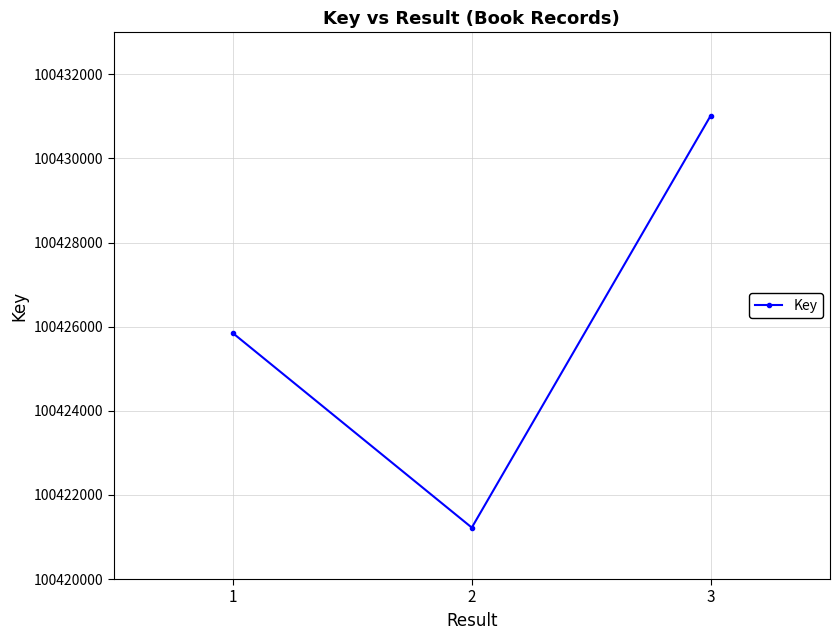

Reading left to right, transcribe all the data shown in this chart.

100425845	100421223	100431016